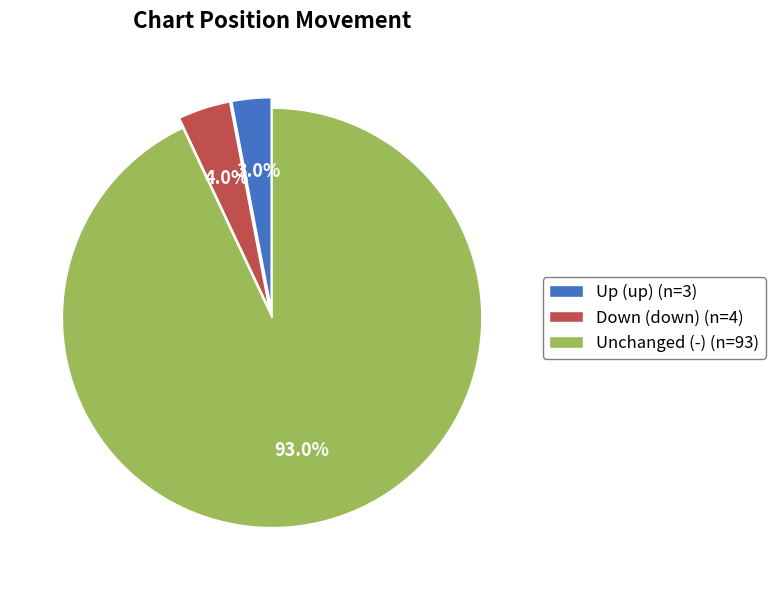

How many segments does this pie chart have?

3